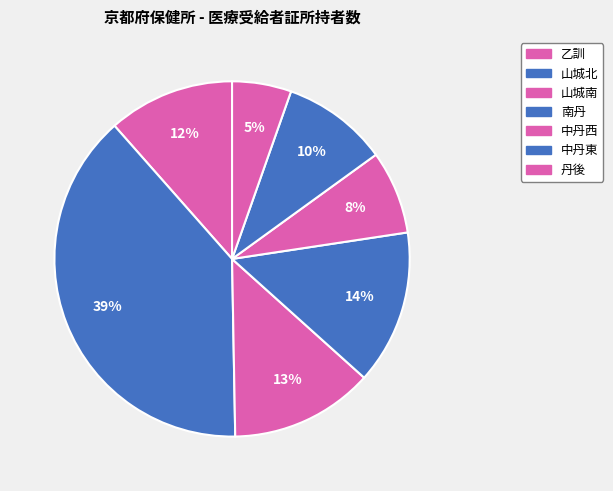

How many slices are in this pie chart?

7